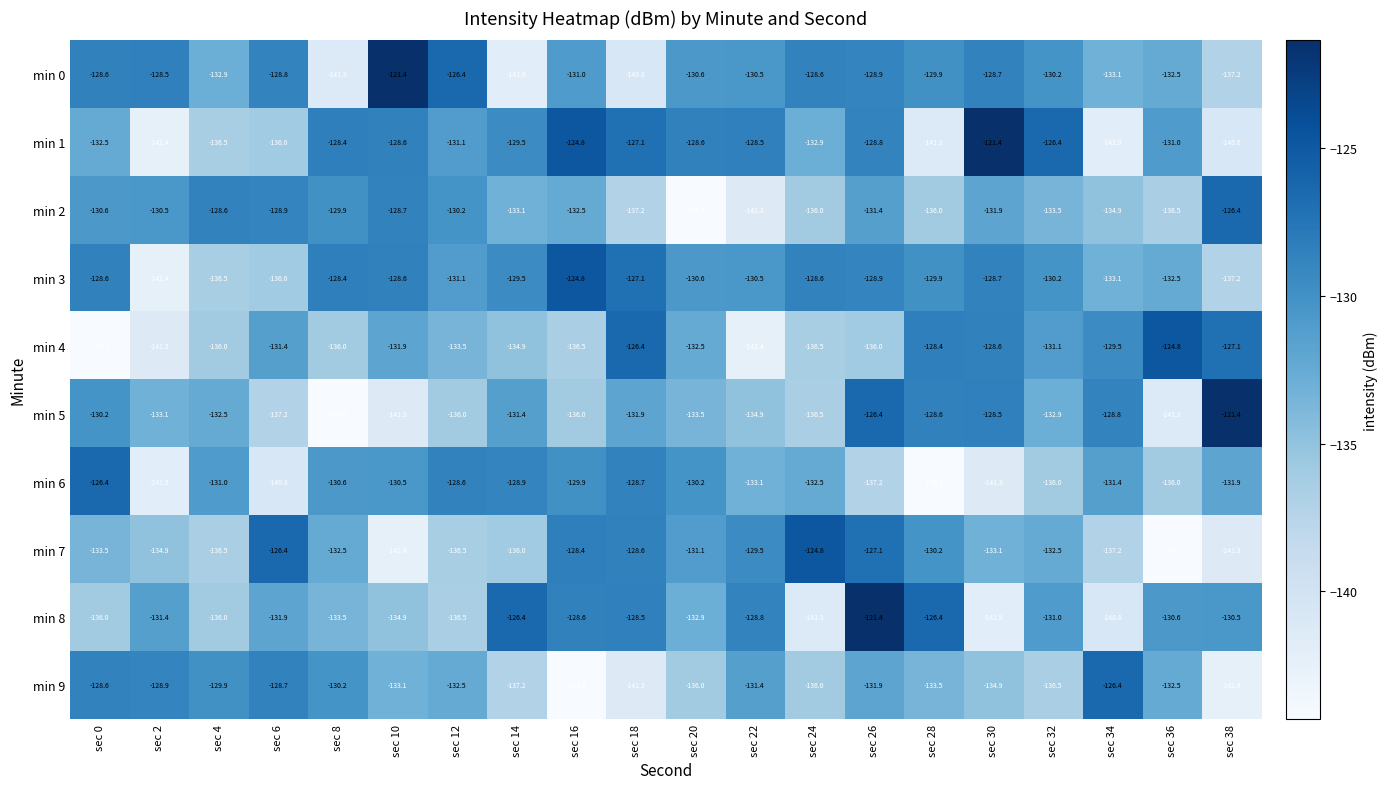

Which series has the largest range (max minus min)?

min 5